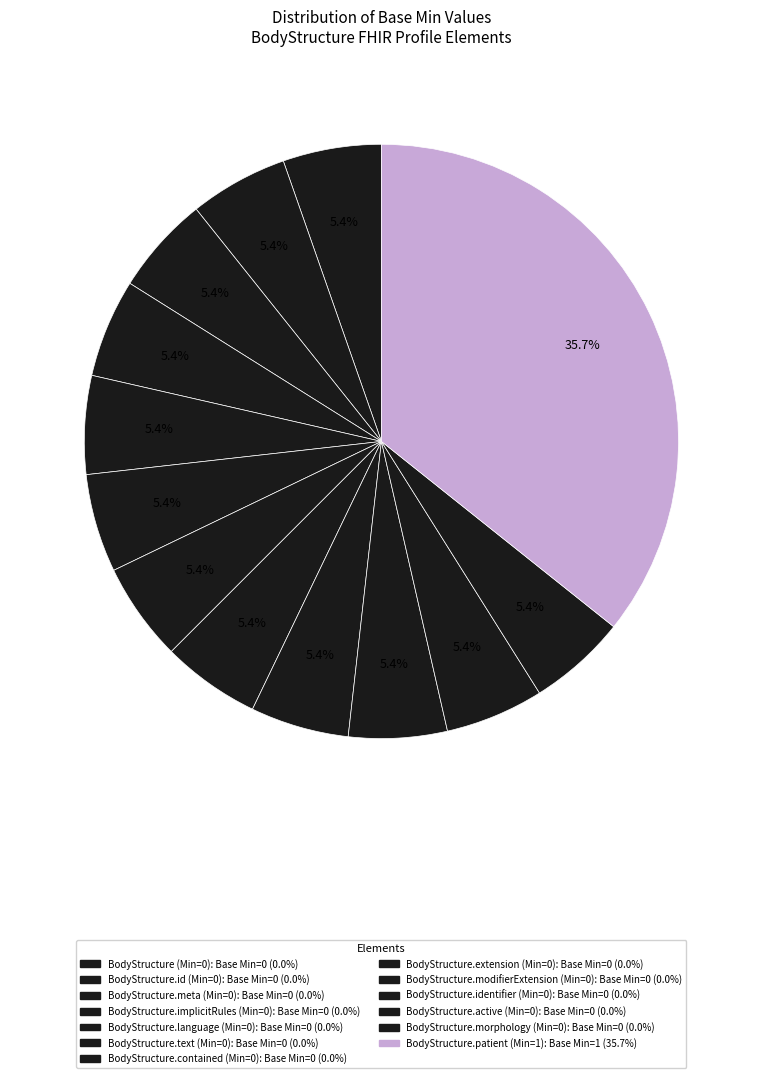

Count the number of slices in the pie.

13